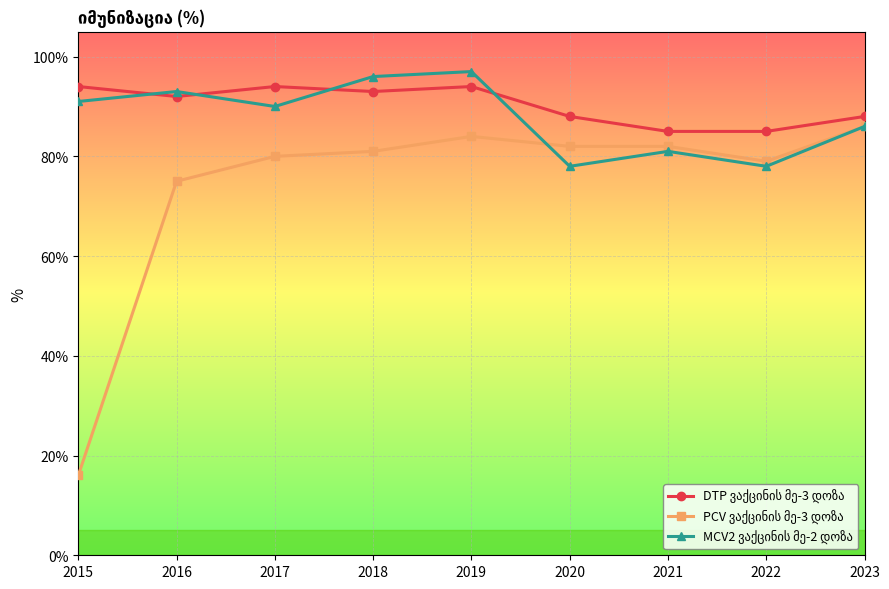

What is the total value across all series at 2017?

264